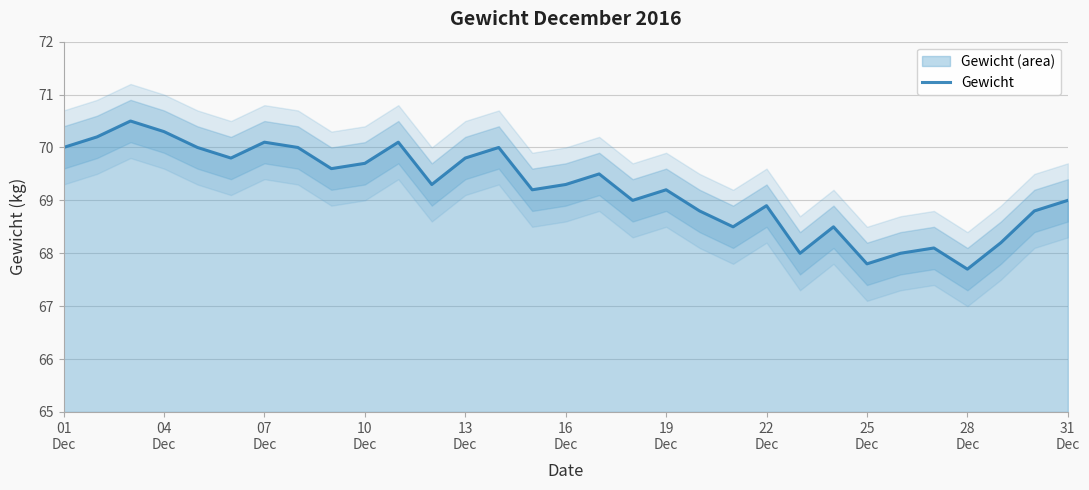

What is the highest value of the Gewicht series?

70.5